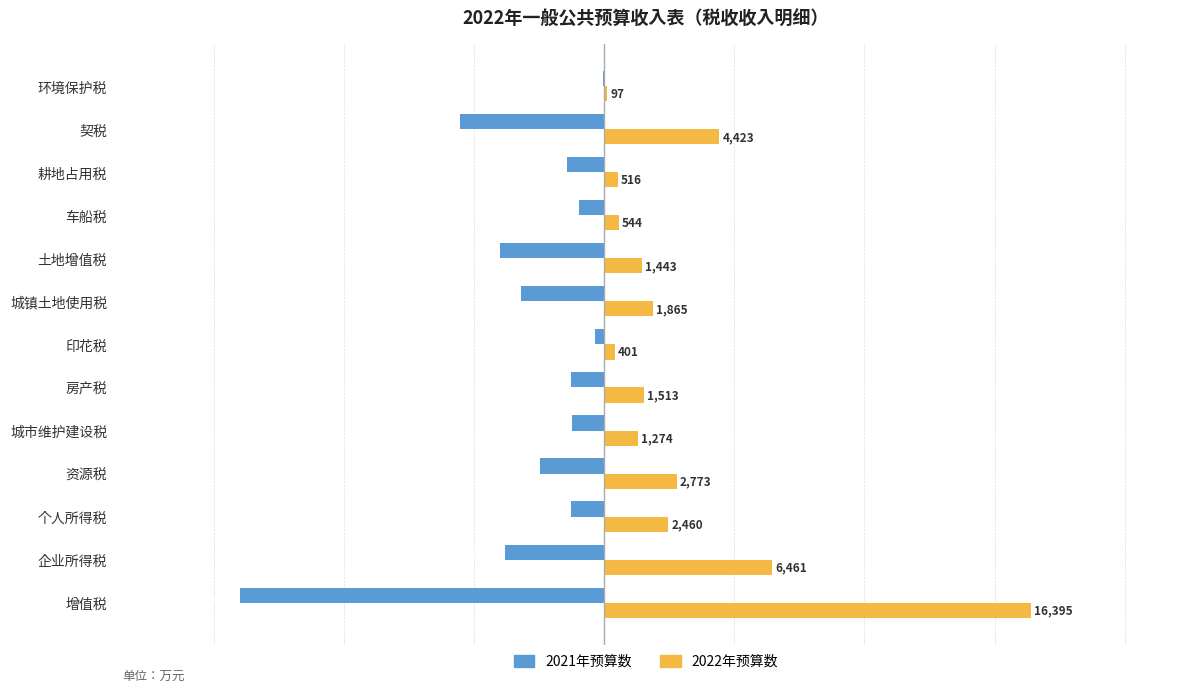

What are all the series names shown in the legend?

2021年预算数, 2022年预算数